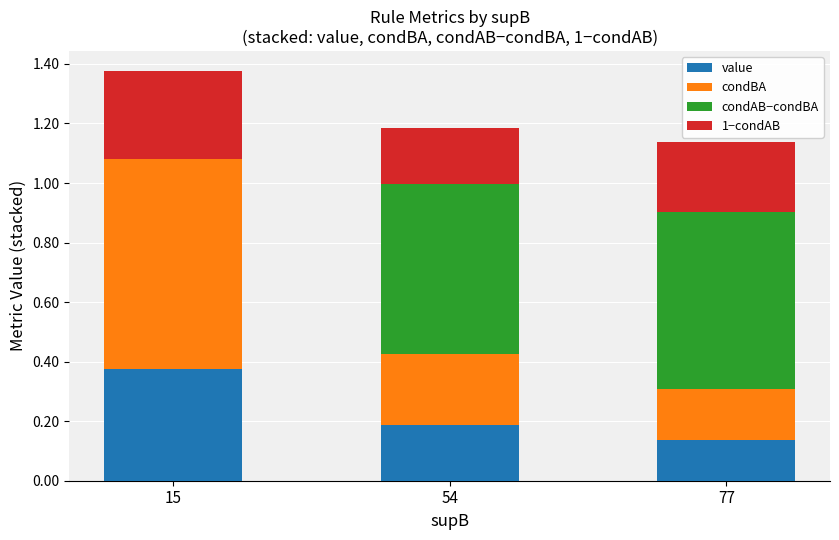

What is the difference between the condBA values at 77 and 54?

0.1